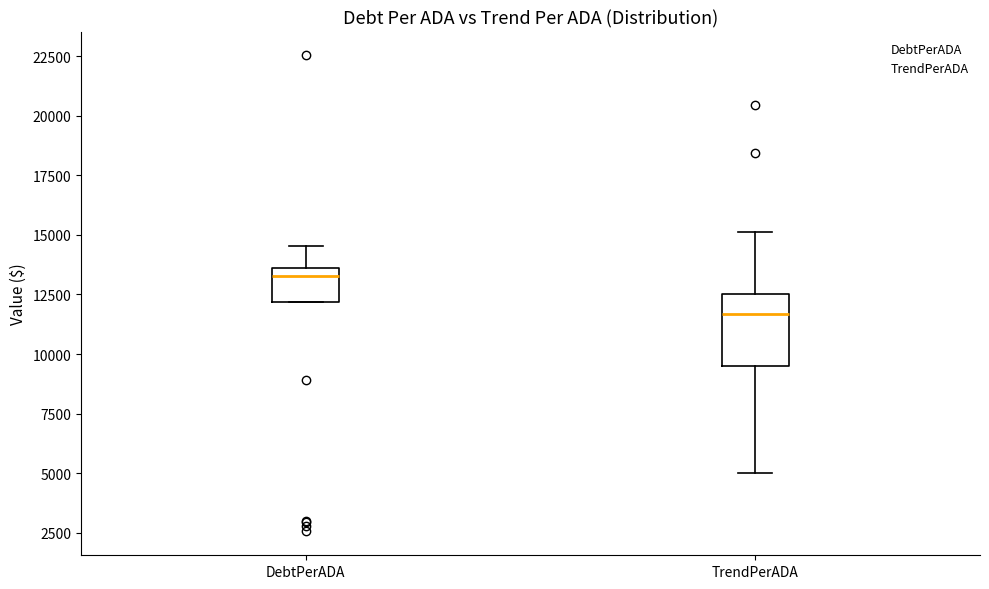

Reading left to right, read every box against the y-axis: the position of its median line, the range the box covers, and the ends of its whiskers. The values are not printed on the chart, so give them approximately, as read against the axis.

DebtPerADA: median 13500 (just below the box's upper edge), box 12000 to 13500, whiskers 12000 to 14500
TrendPerADA: median 11500, box 9500 to 12500, whiskers 5000 to 15000